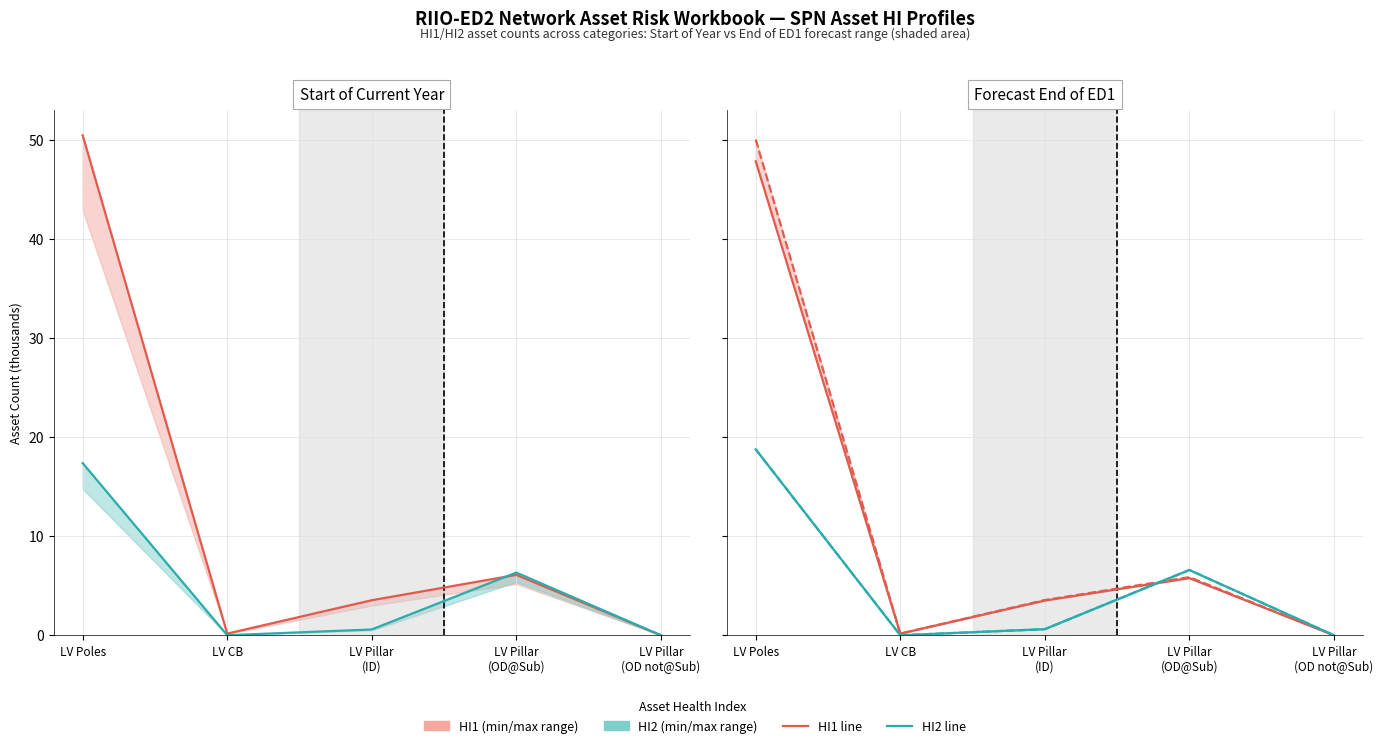

How many interior local valleys does the HI2 End Low series have?

1